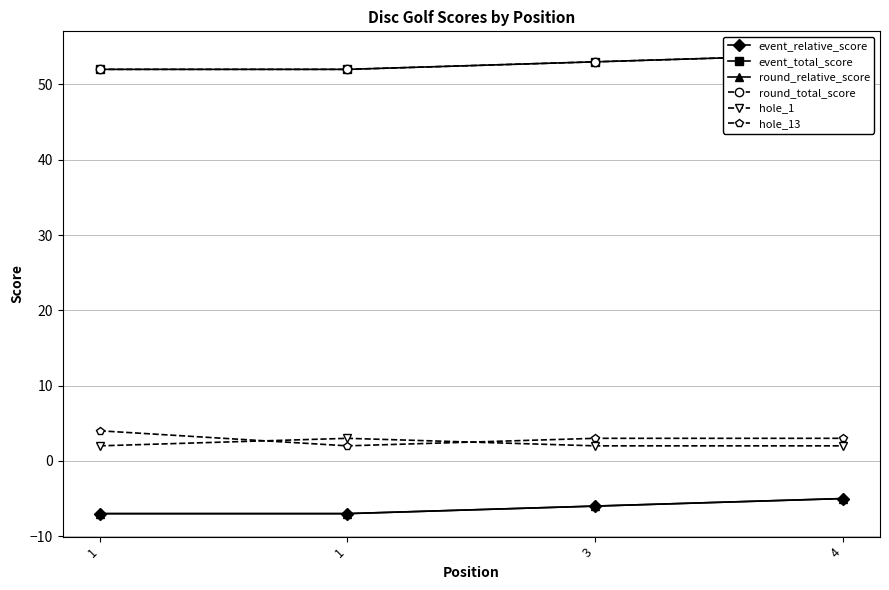

How many interior local peaks does the hole_1 series have?

1